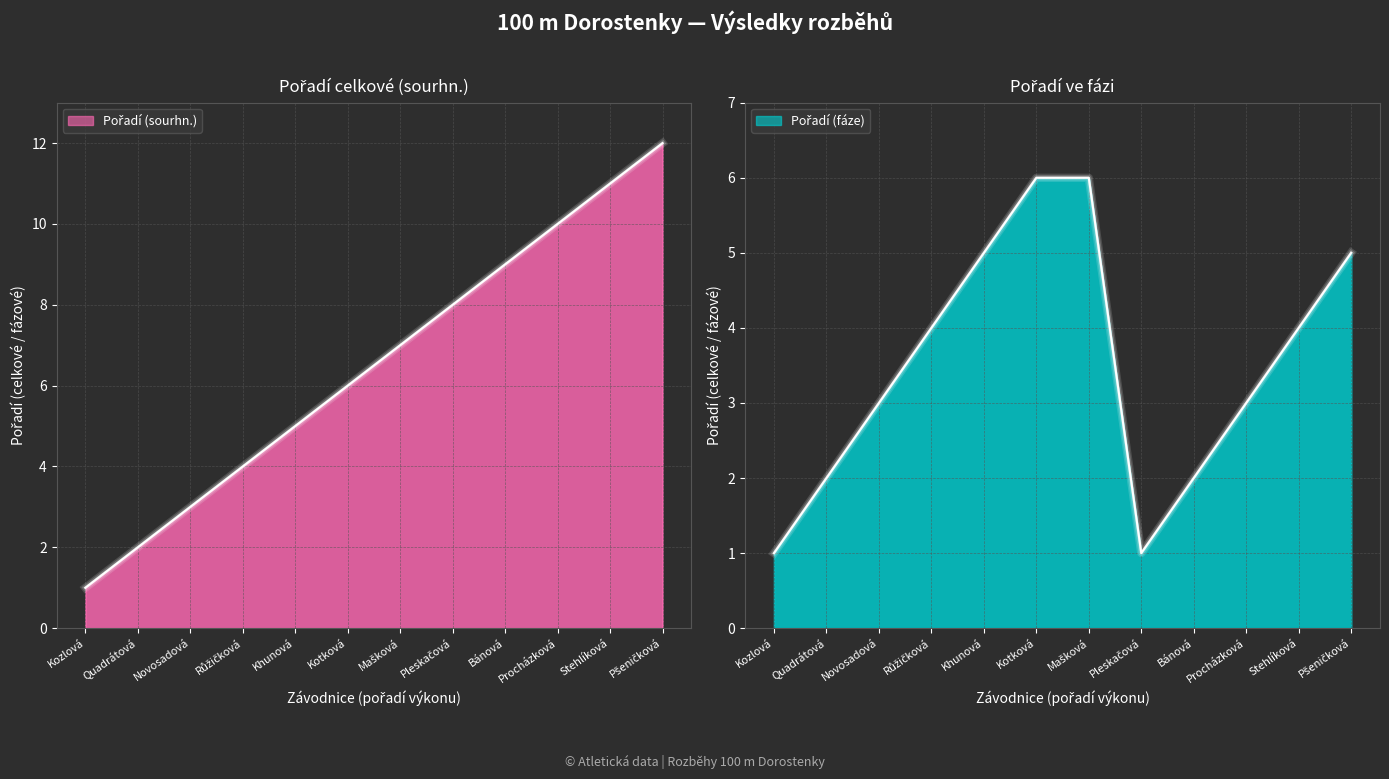

Reading right to left, what are all the values shown in this chart?

Pořadí (sourhn.): 12	11	10	9	8	7	6	5	4	3	2	1
Pořadí (fáze): 5	4	3	2	1	6	6	5	4	3	2	1